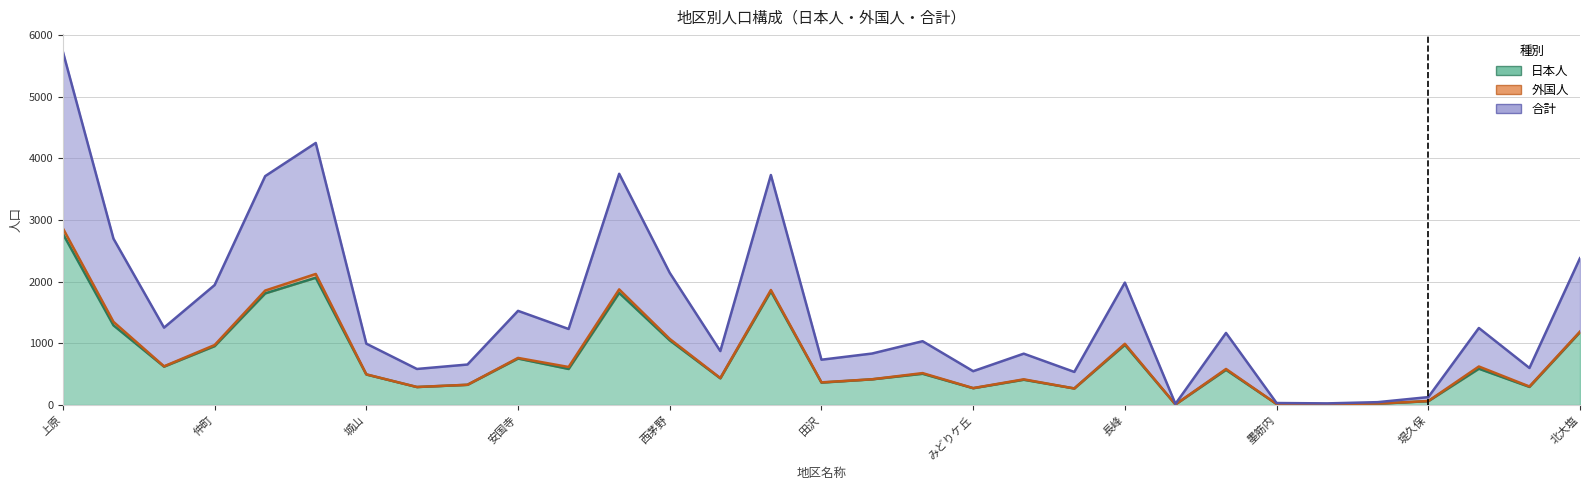

How many data points in 日本人 are less than 506?

15